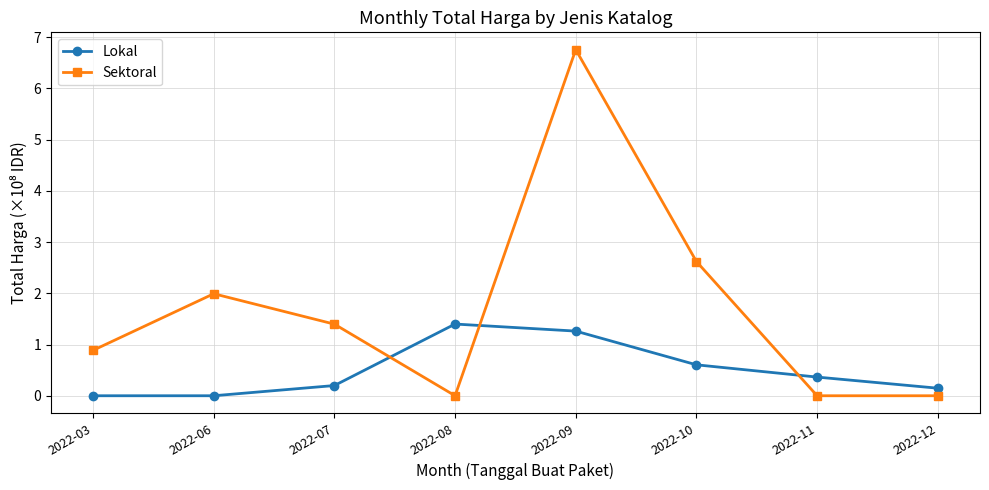

Rank the series by their maximum value, from lowest to highest.

Lokal, Sektoral